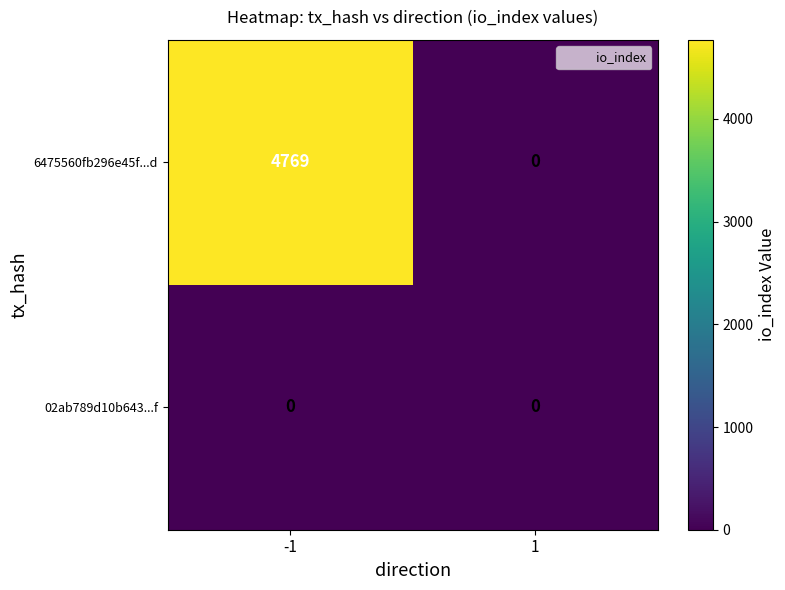

Reading left to right, transcribe all the data shown in this chart.

6475560fb296e45f...d: 4769	0
02ab789d10b643...f: 0	0